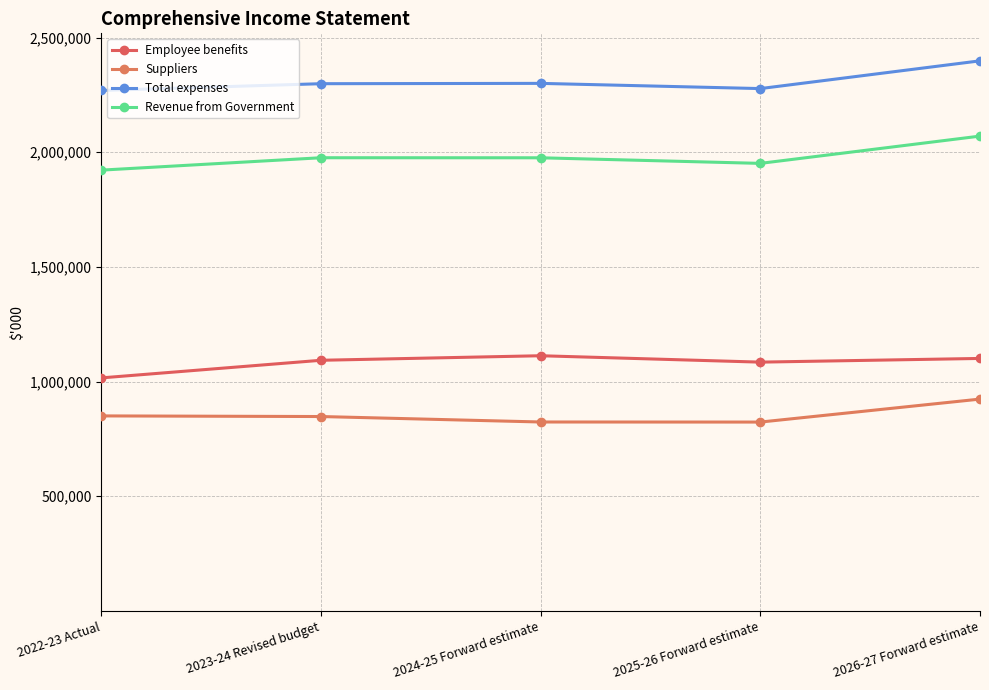

Does the chart display data point markers on the line(s)?

Yes